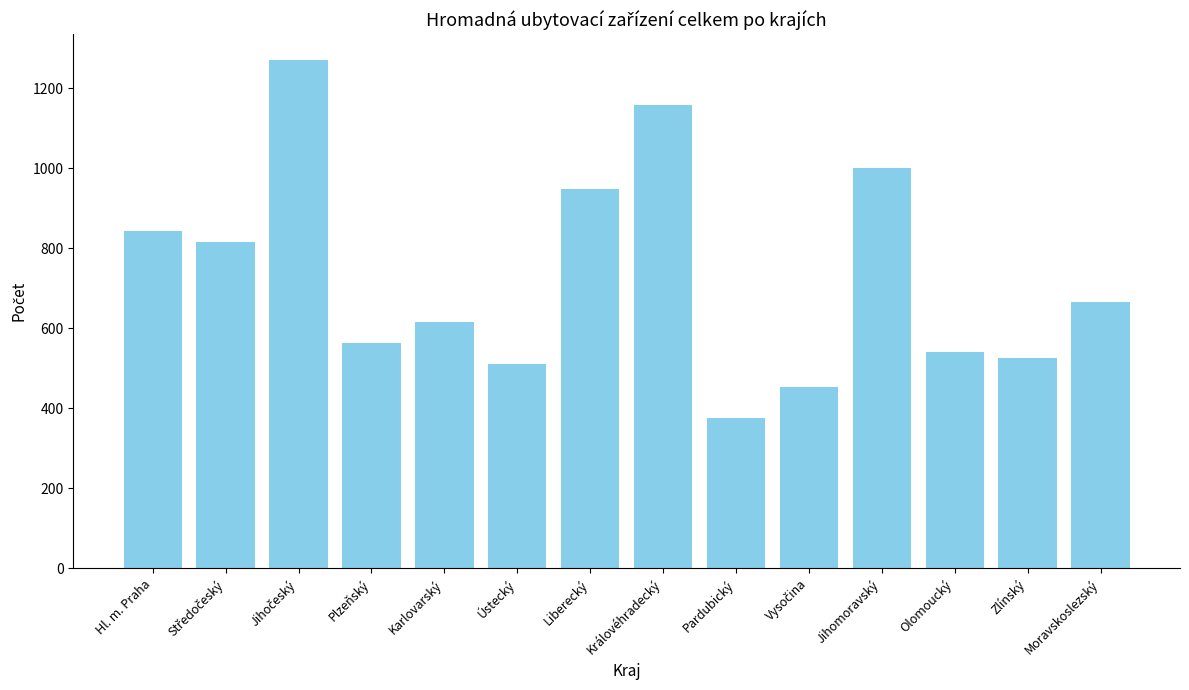

The value at Pardubický is 561. True or false?

False